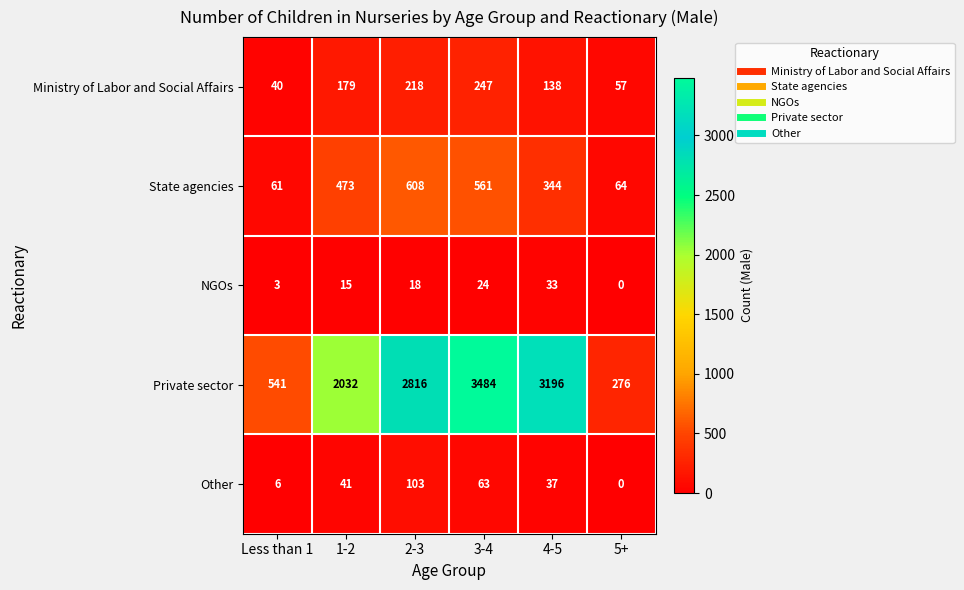

What is the difference between the State agencies values at 5+ and 4-5?

280